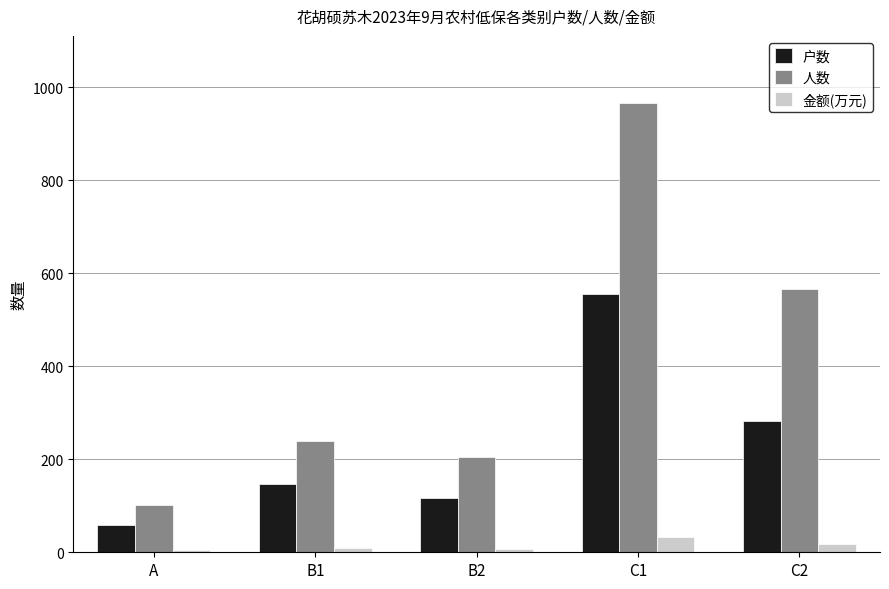

How many groups of bars are there?

5